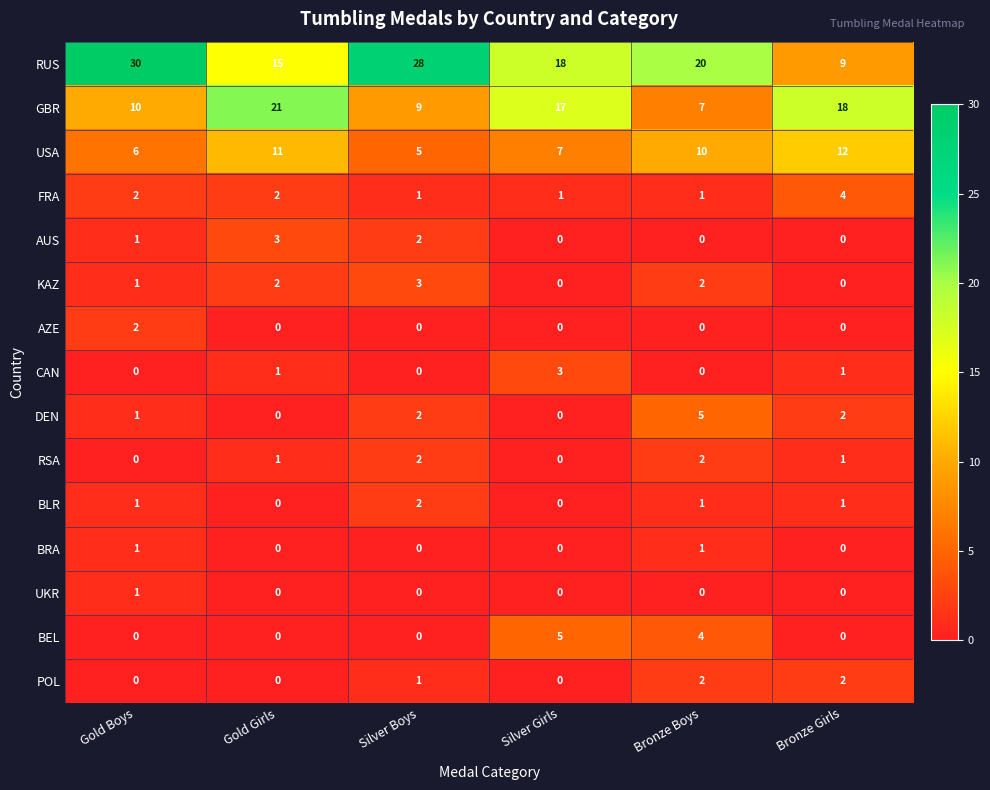

Is it true that BRA equals 1 at Silver Boys?

False